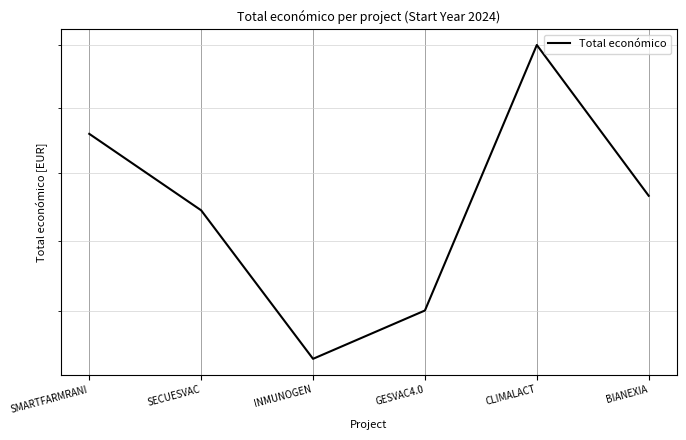

How many points are higher than both their immediate neighbors (excluding endpoints)?

1